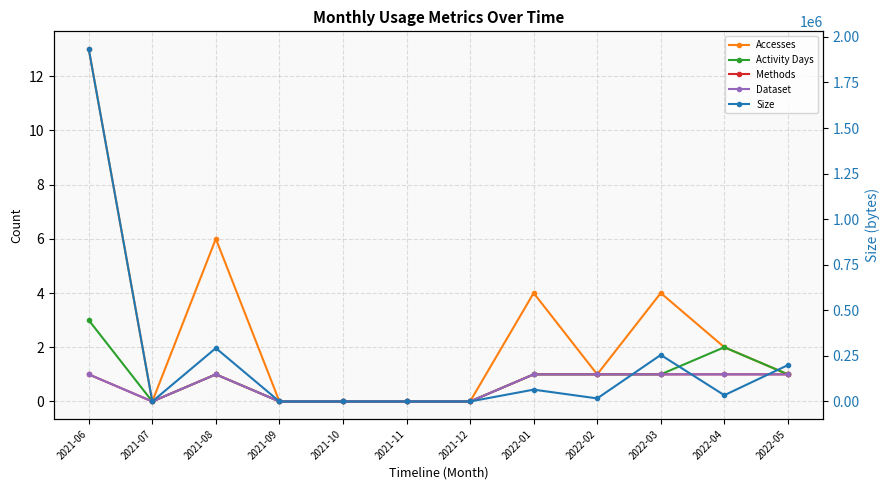

Between 2021-06 and 2021-08, which series saw the biggest shift?

Size